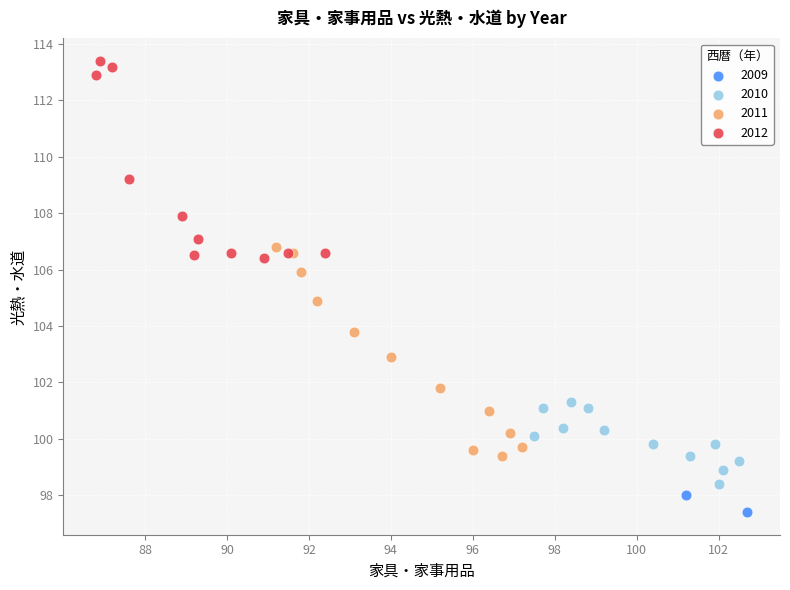

What are all the series names shown in the legend?

2009, 2010, 2011, 2012